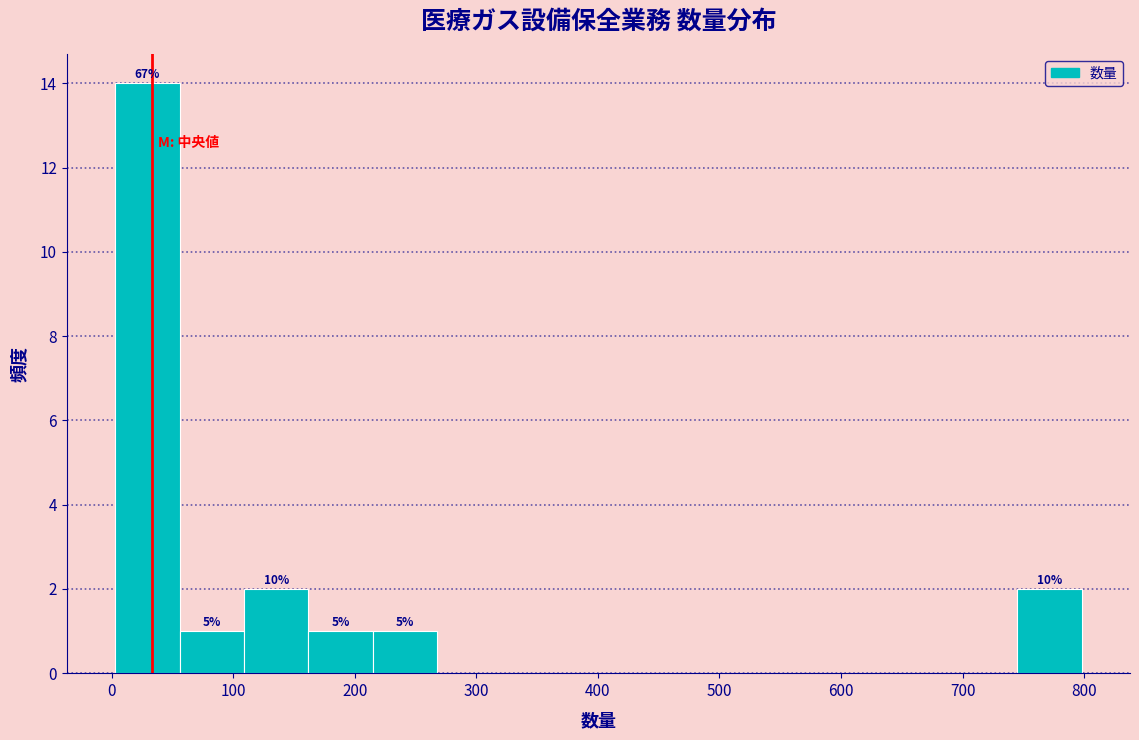

Over which range of the x-axis is the bar tallest?

3 to 56